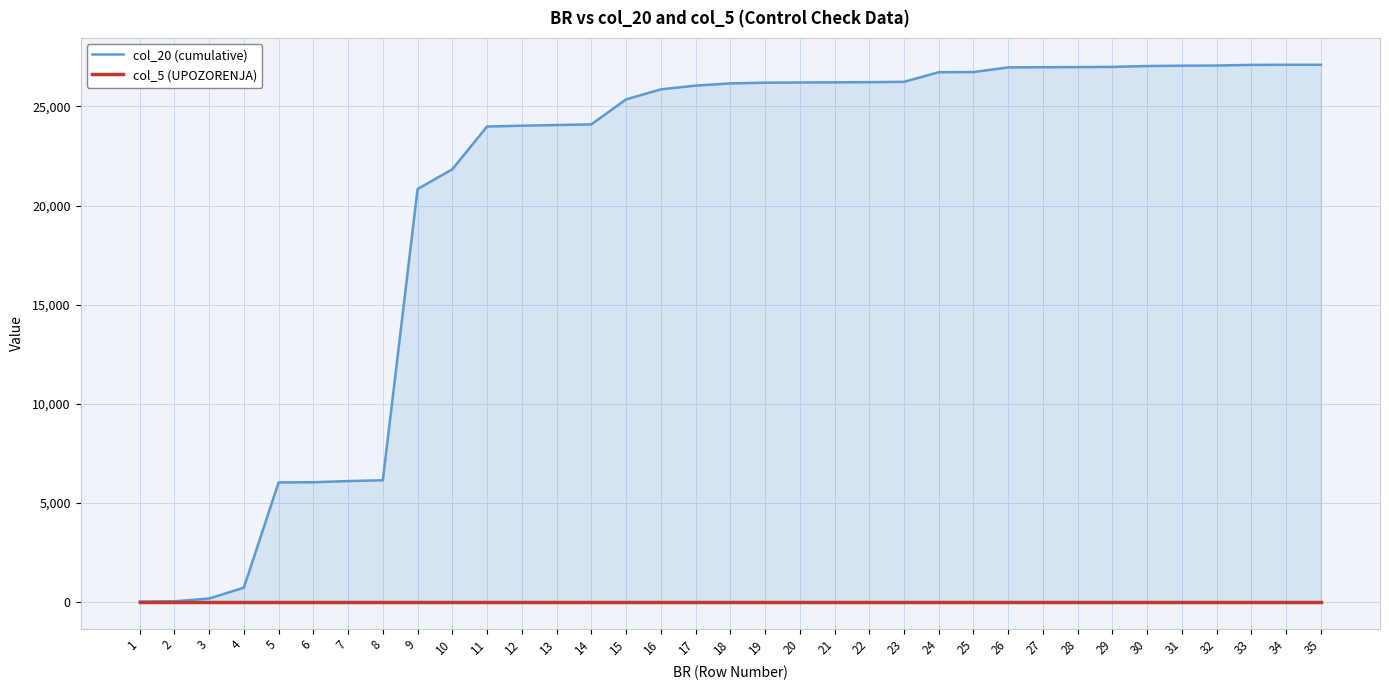

Reading right to left, what are all the values shown in this chart?

col_20 (cumulative): 27100	27100	27095	27062	27054	27038	26993	26985	26977	26969	26733	26725	26240	26223	26215	26207	26196	26161	26049	25860	25353	24094	24060	24027	23987	21828	20833	6138	6099	6040	6031	721	174	35	19
col_5 (UPOZORENJA): 0	0	0	0	0	0	0	0	0	0	0	0	0	0	0	0	0	0	0	0	0	0	0	0	0	0	0	0	0	0	0	0	0	0	0